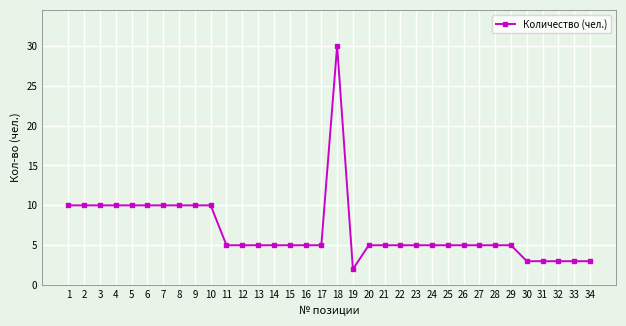

At which category does the chart reach its peak across all series?

18